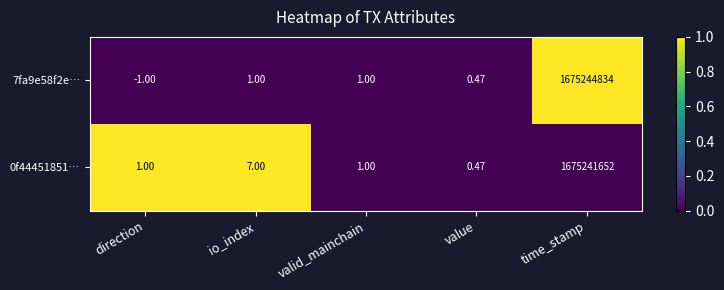

At which category is the sum across all series the highest?

time_stamp